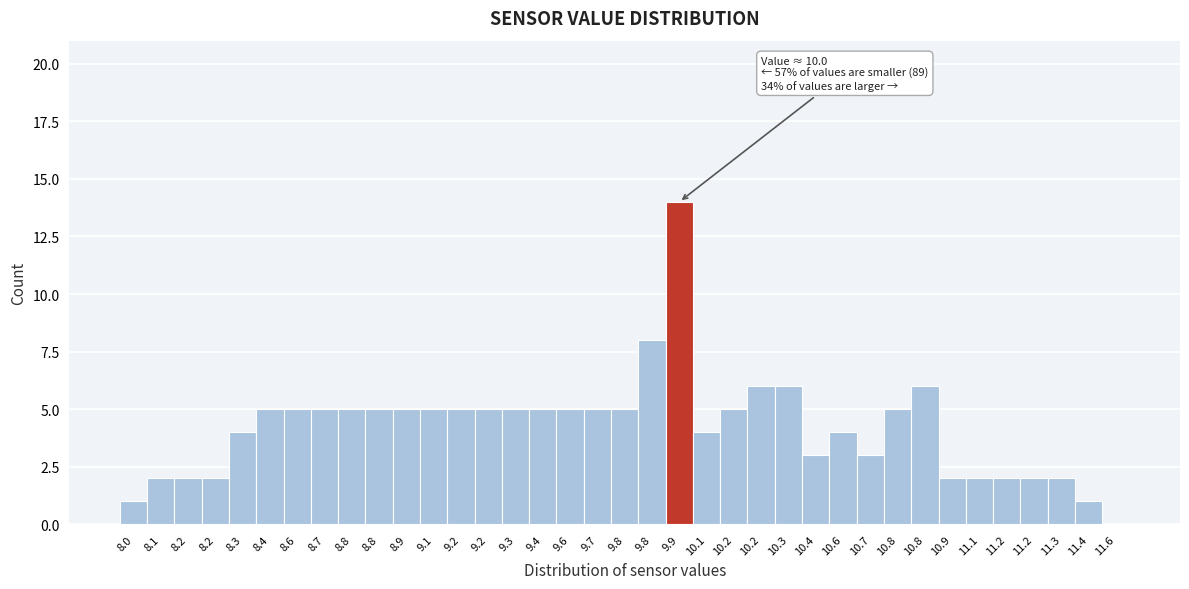

How many positive values are there?

36